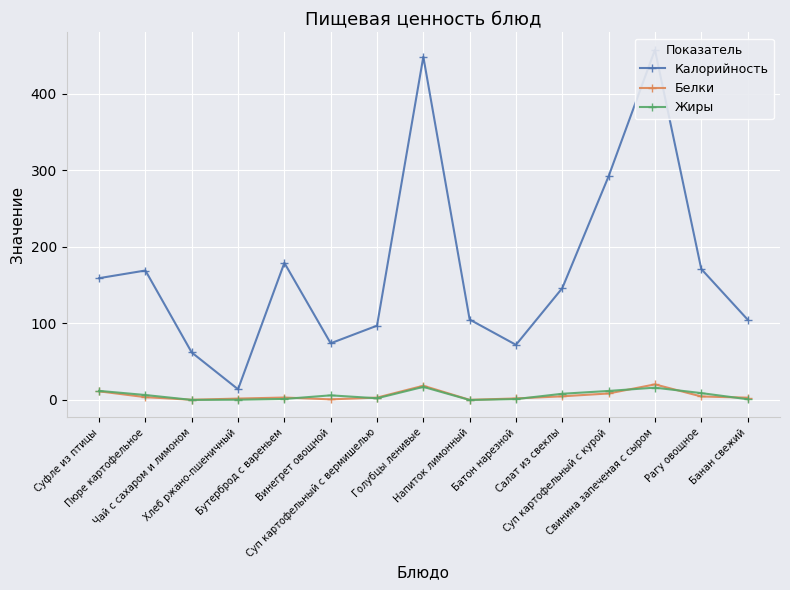

What is the total value across all series at Банан свежий?

109.0